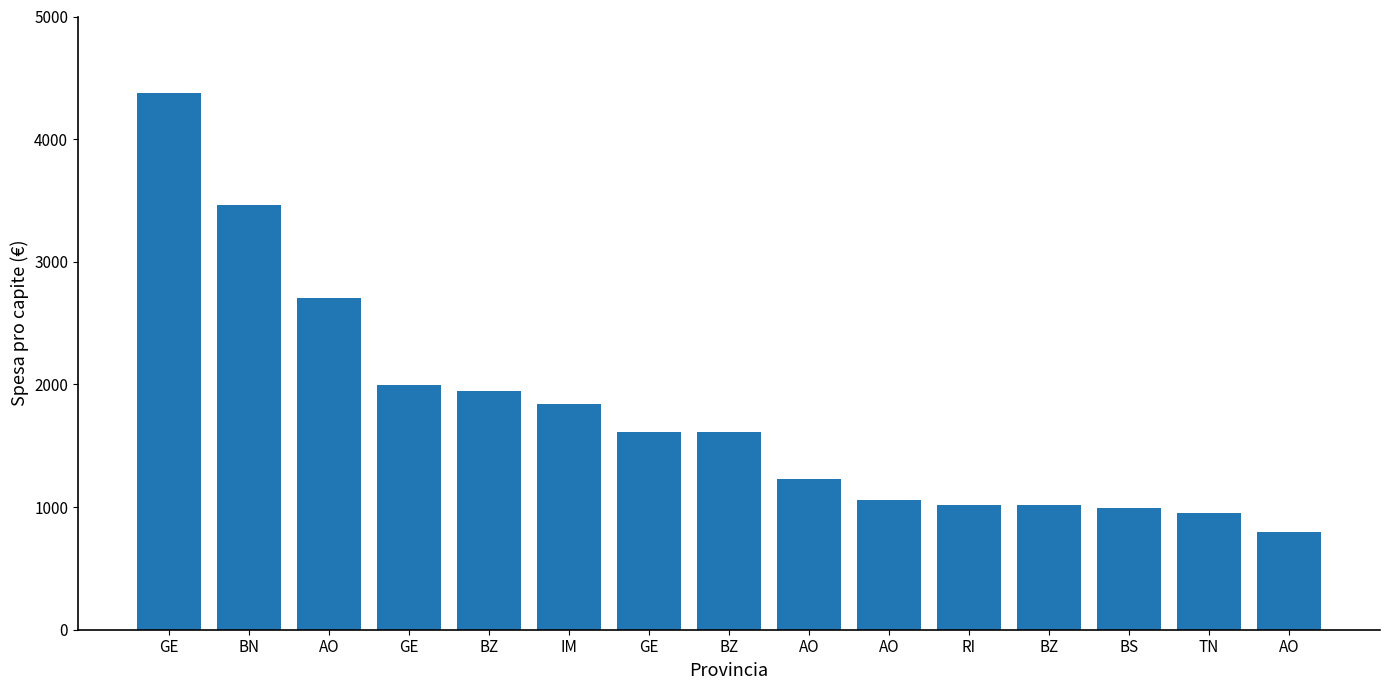

What is the value of the 5th bar from the left?

1949.7